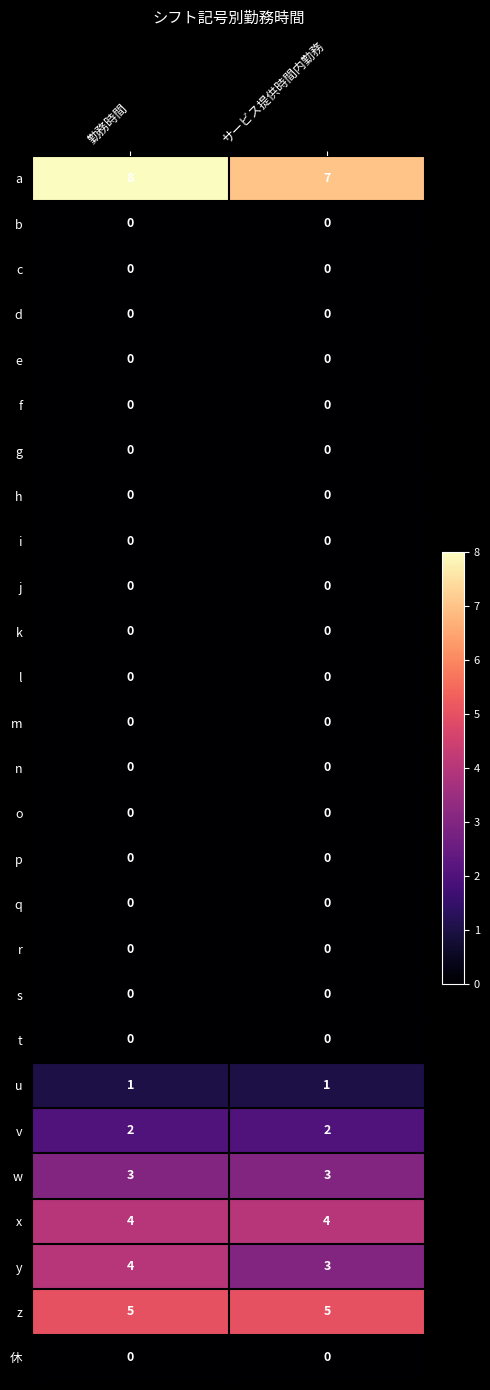

What is the spread (max minus min) of values at 勤務時間?

8